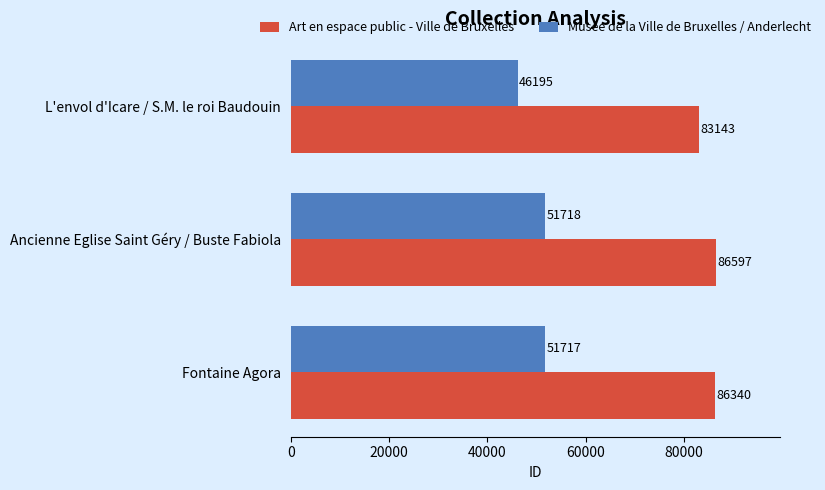

Read the Art en espace public - Ville de Bruxelles value at Fontaine Agora, to the nearest 10.

86340